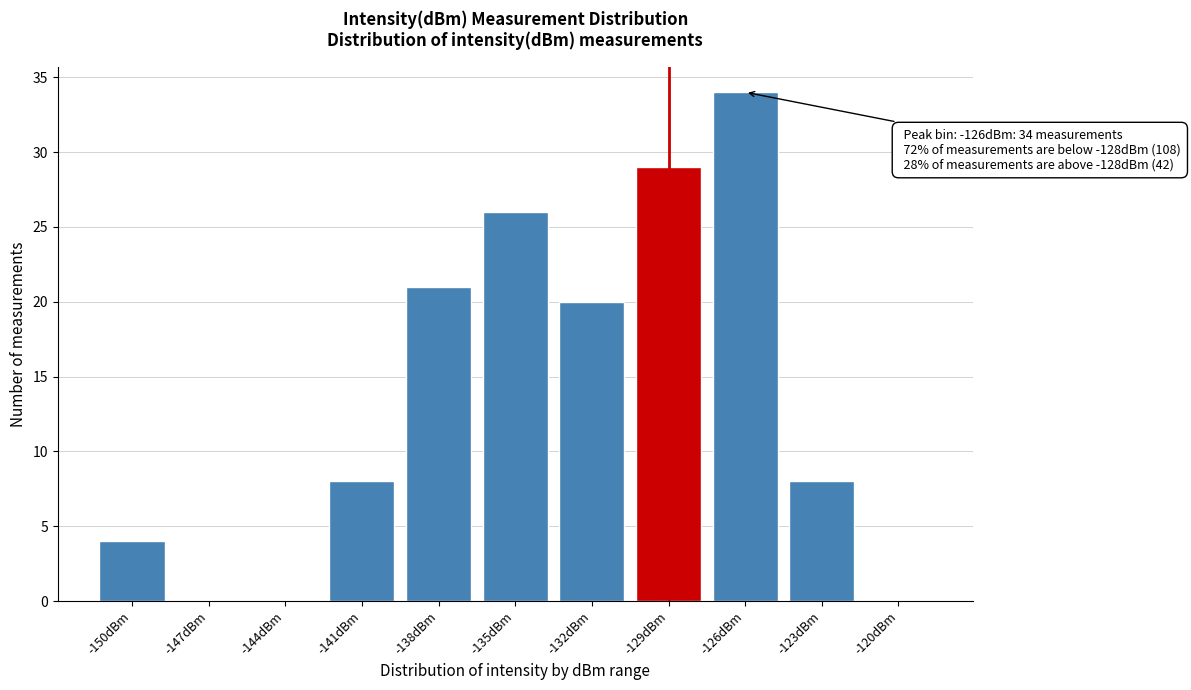

Reading right to left, what are all the values shown in this chart?

-120dBm=0	-123dBm=8	-126dBm=34	-129dBm=29	-132dBm=20	-135dBm=26	-138dBm=21	-141dBm=8	-144dBm=0	-147dBm=0	-150dBm=4